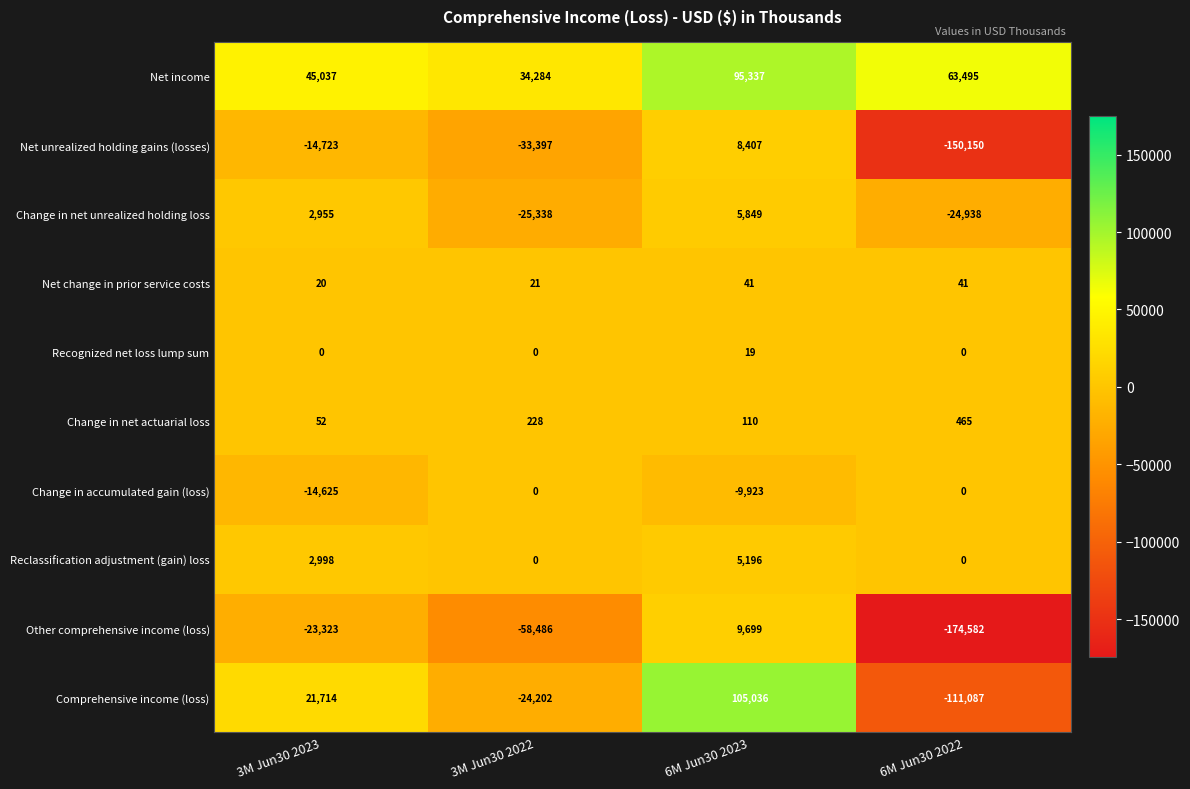

The Comprehensive income (loss) series shows 34405 at 3M Jun30 2023. True or false?

False